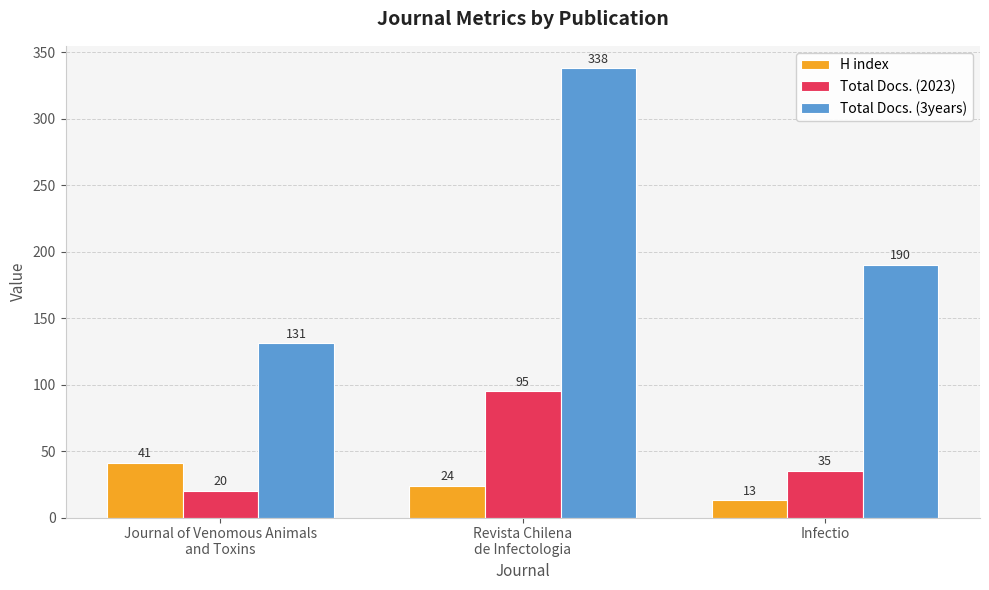

What is the label of the 1st bar from the left?

Journal of Venomous Animals
and Toxins